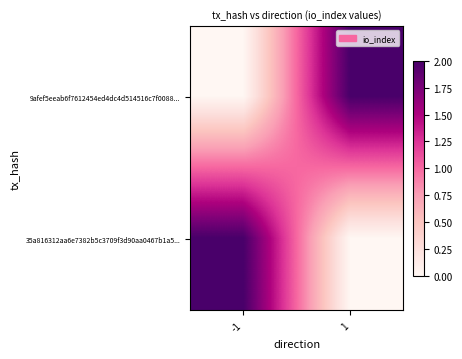

What is the spread (max minus min) of values at -1?

2